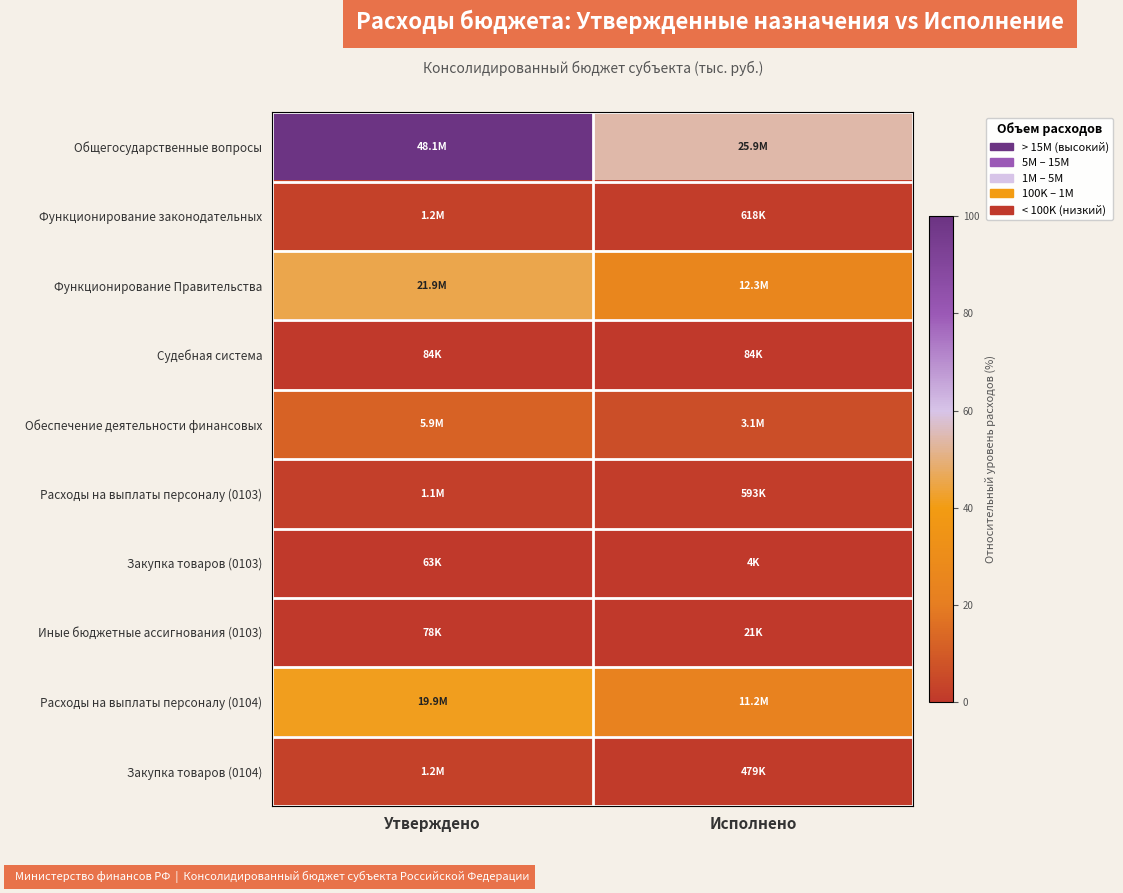

What is the spread (max minus min) of values at Утверждено?

99.9